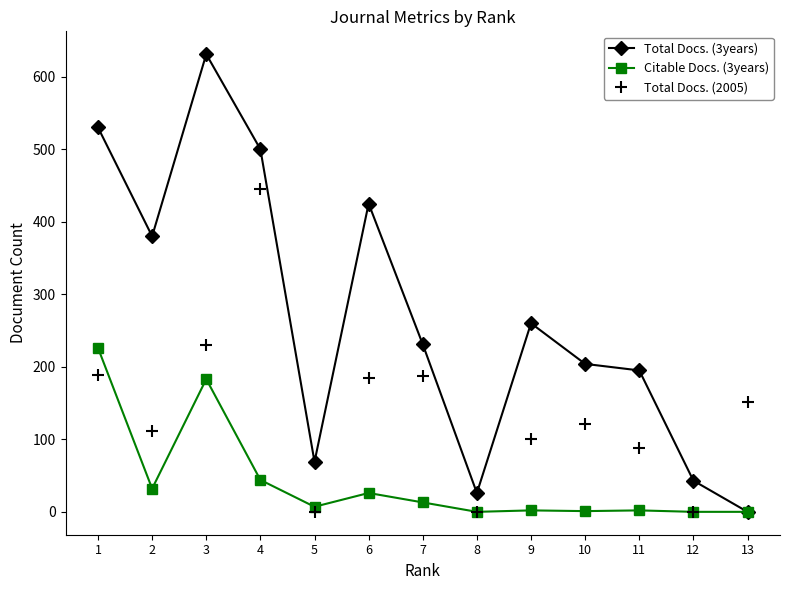

What is the value of the Total Docs. (3years) point at the 11th from the left?

195